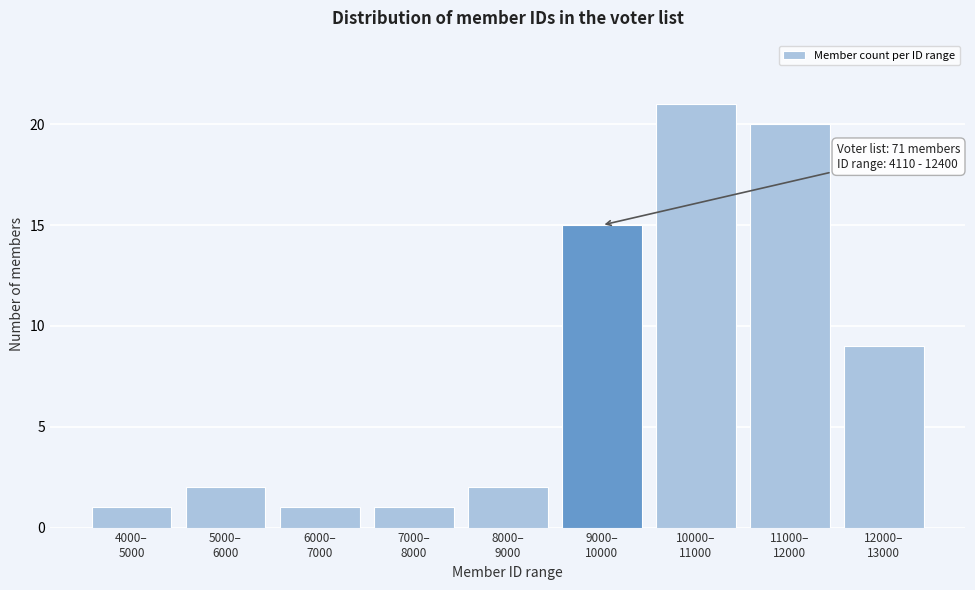

Reading left to right, extract all data points from this chart.

1	2	1	1	2	15	21	20	9